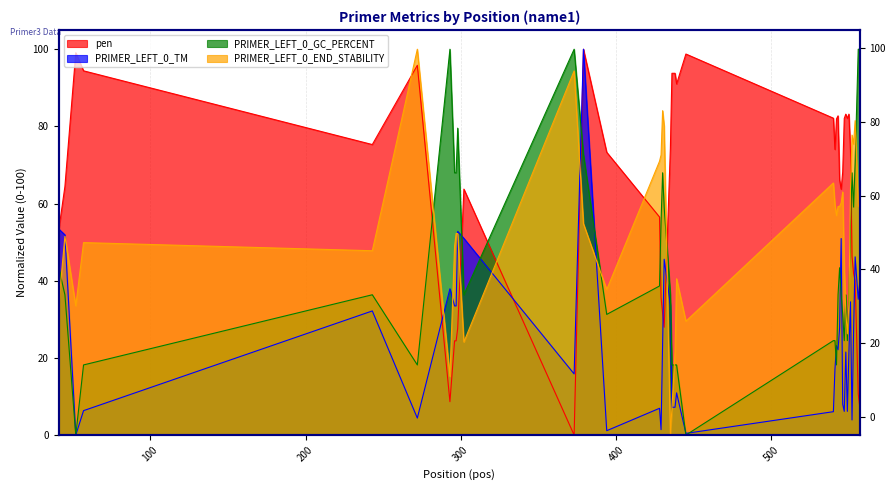

Reading right to left, extract all data points from this chart.

pen: 7.3	10.7	40.0	41.9	46.3	73.6	83.2	82.1	83.2	82.1	68.2	63.7	66.1	82.7	81.9	74.0	82.1	98.8	91.0	93.8	93.8	74.2	27.9	31.6	35.6	56.5	73.3	100.0	0.0	63.7	27.6	24.4	24.4	8.6	95.8	75.3	94.4	99.1	64.4	53.1
PRIMER_LEFT_0_TM: 39.7	35.2	46.2	26.6	3.9	34.5	21.5	6.1	21.5	6.1	8.0	50.9	27.7	22.1	23.2	17.0	6.1	0.4	10.9	7.2	7.2	33.6	45.6	23.8	1.4	6.9	1.1	100.0	15.8	51.0	52.8	33.5	33.5	37.9	4.4	32.2	6.3	0.0	51.9	53.4
PRIMER_LEFT_0_GC_PERCENT: 100.0	100.0	70.5	59.1	68.0	54.5	36.4	24.5	36.4	24.5	31.3	36.4	43.4	36.4	18.2	24.5	24.5	0.0	18.2	18.2	18.2	36.4	59.1	68.0	55.4	38.6	31.3	72.7	100.0	36.4	79.5	68.0	68.0	100.0	18.2	36.4	18.2	0.0	36.4	43.4
PRIMER_LEFT_0_END_STABILITY: 60.2	59.3	81.5	75.4	77.8	63.5	34.0	26.2	31.9	43.8	63.0	60.2	59.3	59.3	56.9	59.7	65.3	29.5	40.5	21.5	7.0	0.0	80.1	84.1	72.6	71.0	37.7	54.8	94.4	24.1	52.2	52.2	48.9	15.2	100.0	47.8	49.9	33.5	51.5	34.0